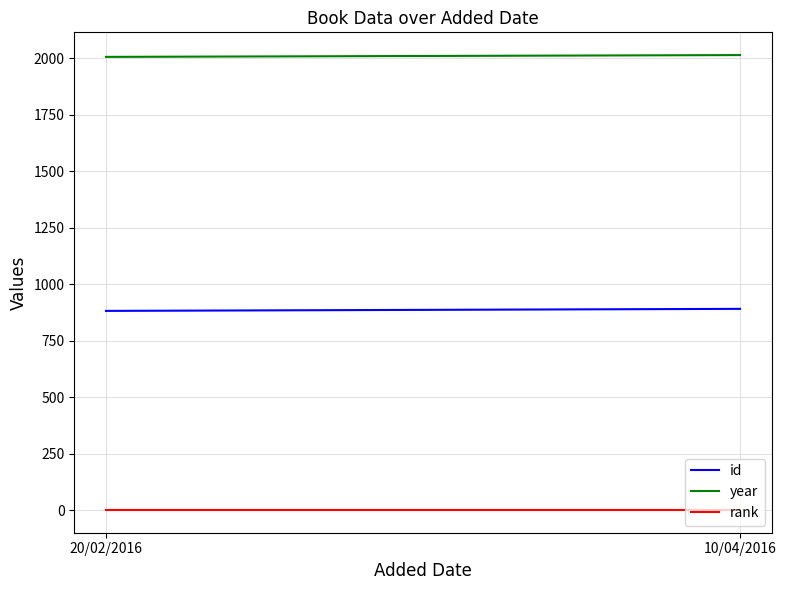

Which has a higher value, 20/02/2016 or 10/04/2016?

10/04/2016